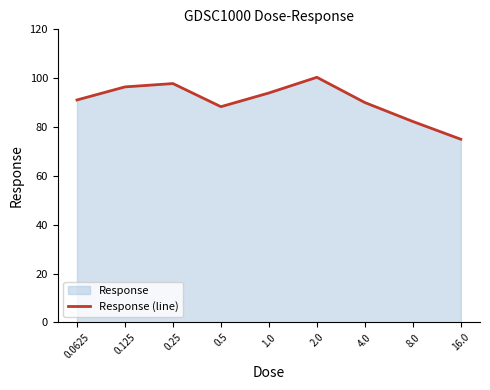

What is the difference between the second highest and minimum values?

22.8